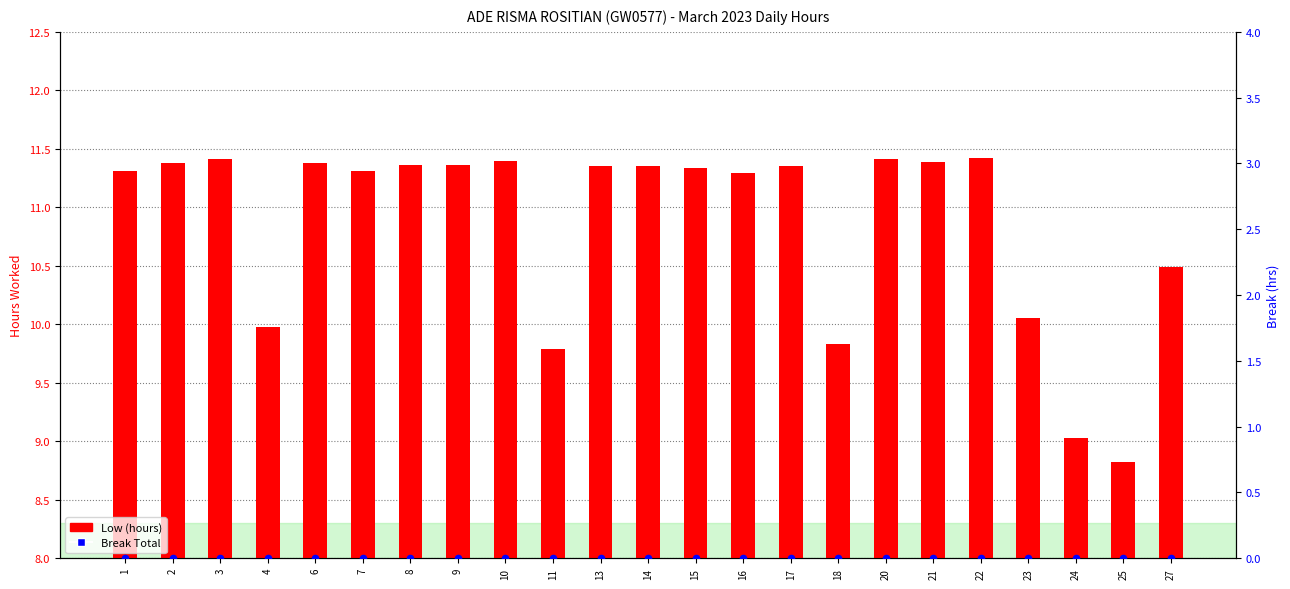

What is the total value across all series at 16?

11.3